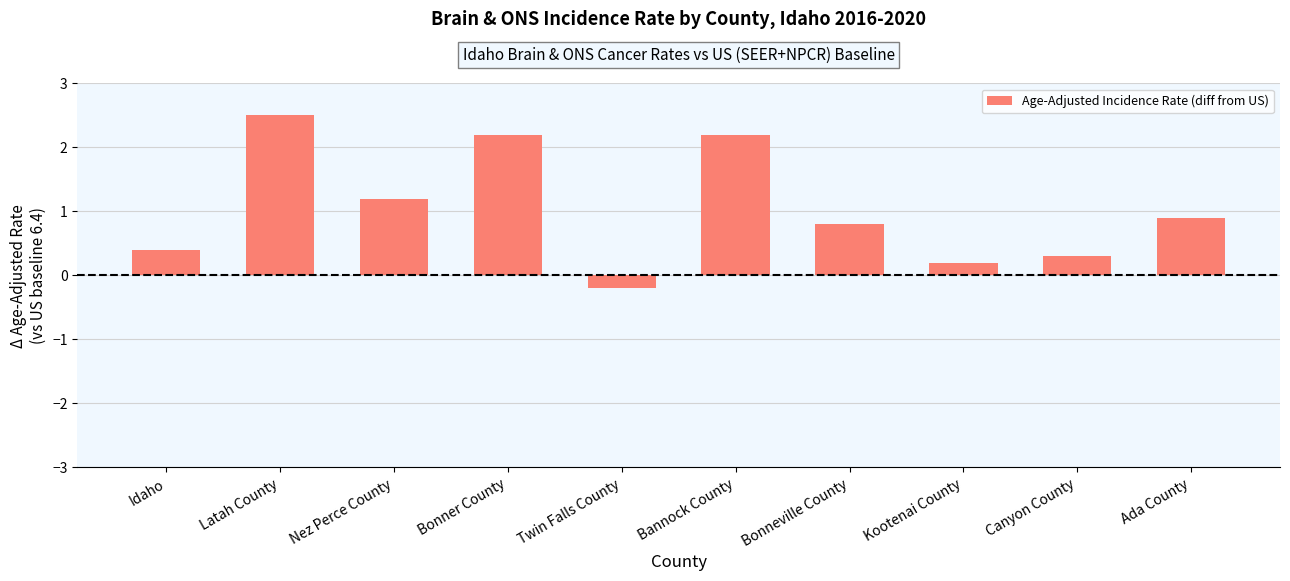

Reading right to left, what are all the values shown in this chart?

0.9	0.3	0.2	0.8	2.2	-0.2	2.2	1.2	2.5	0.4